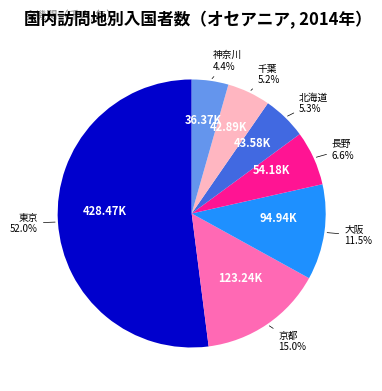

To the nearest percent, what is the average slice percentage?

14%